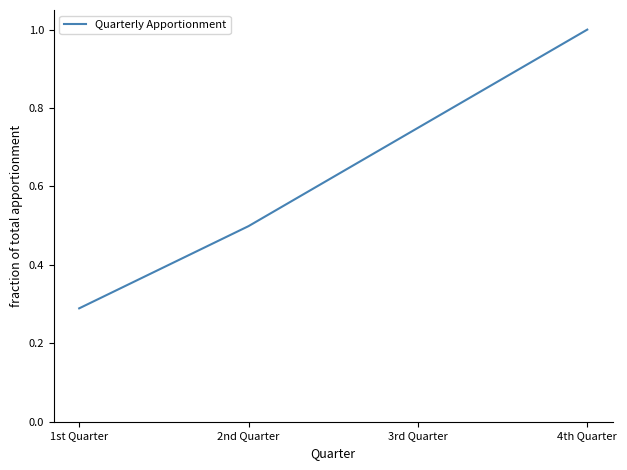

What is the sum of all values?

2.5